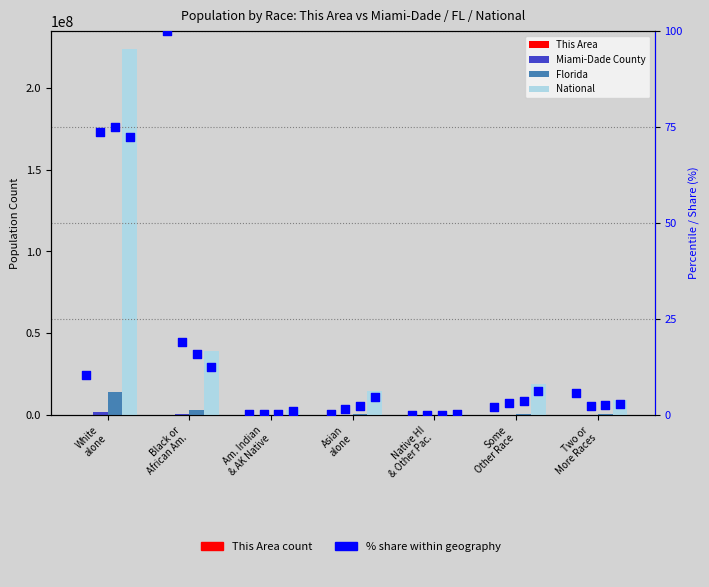

Which series has the widest spread of Y values?

National